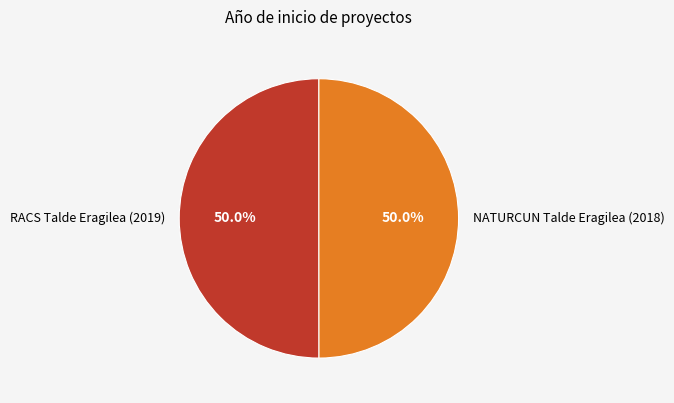

How much of the chart is everything except NATURCUN Talde Eragilea (2018)?

50.0%